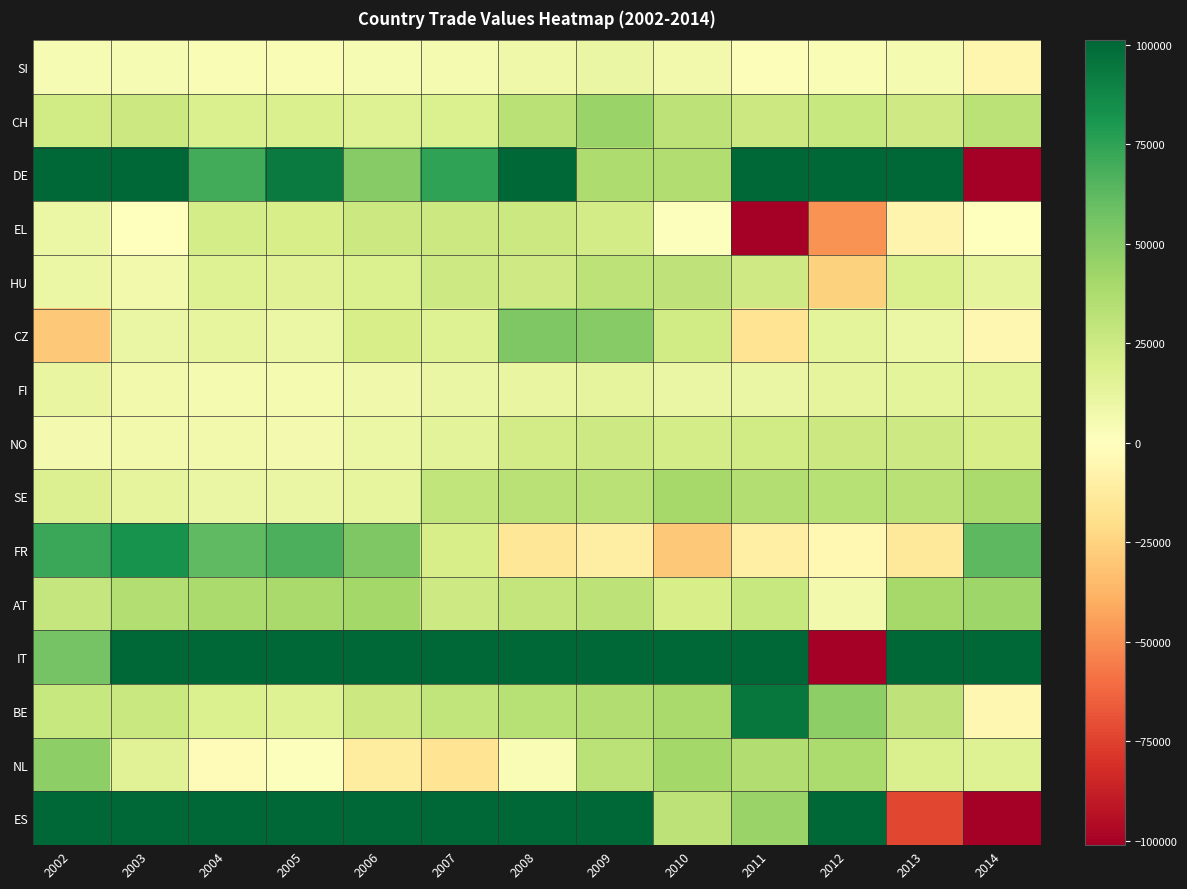

At which category does the chart reach its peak across all series?

2014